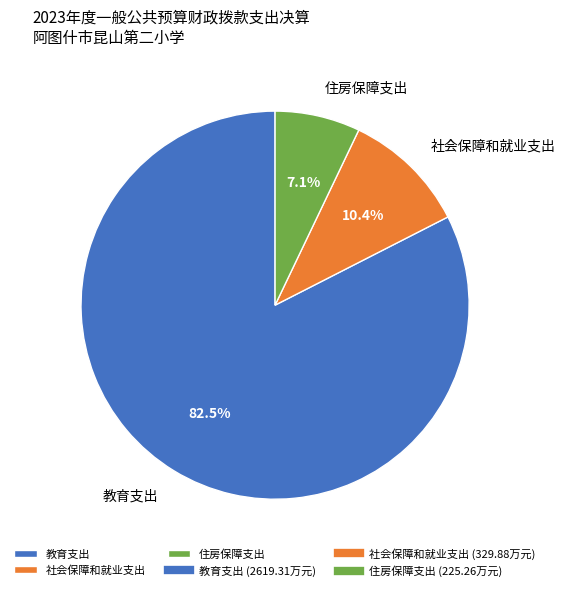

Which has a higher value, 社会保障和就业支出 or 住房保障支出?

社会保障和就业支出